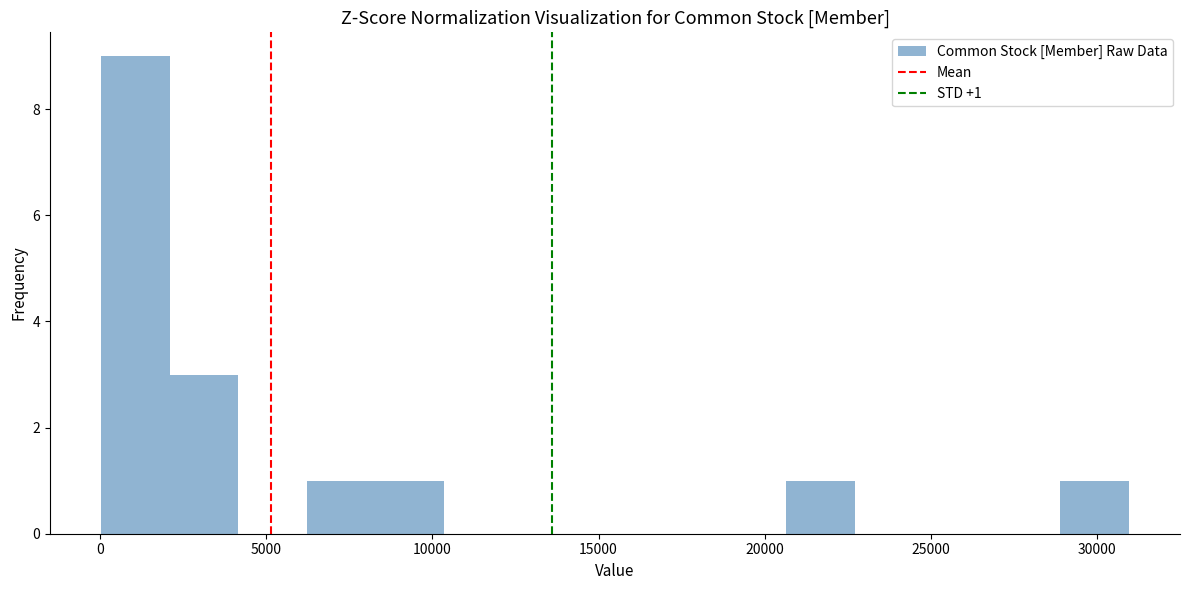

Which range on the x-axis has the tallest bar?

0 to 2000